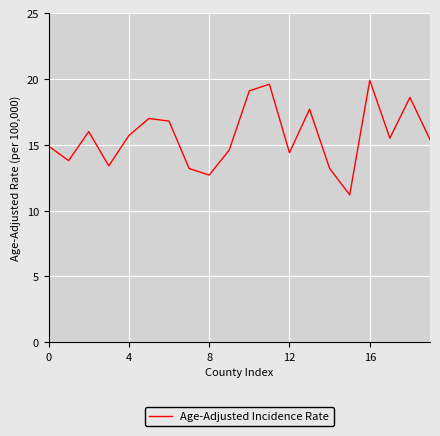

What is the sum of all values?

312.7